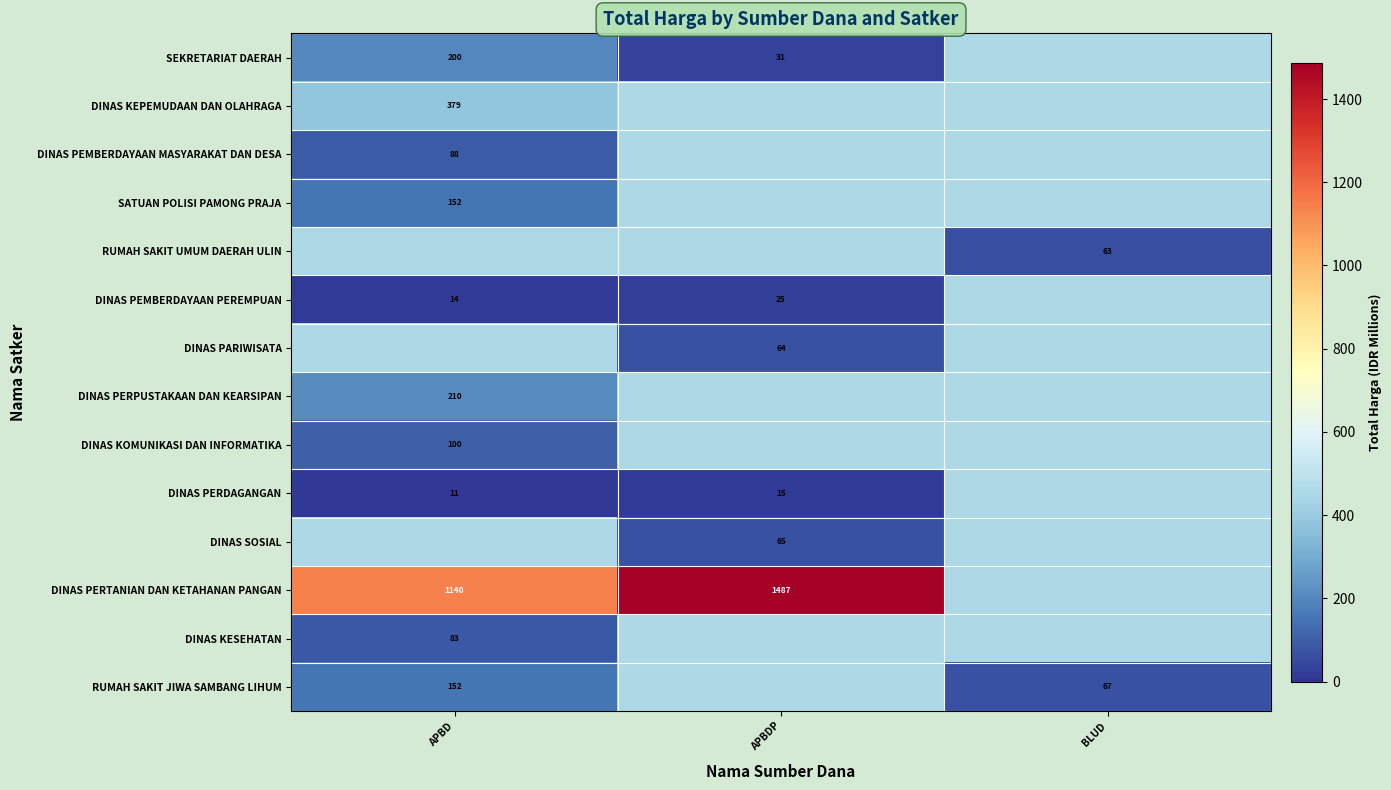

True or false: DINAS PERDAGANGAN has a value of 15 at APBDP.

True